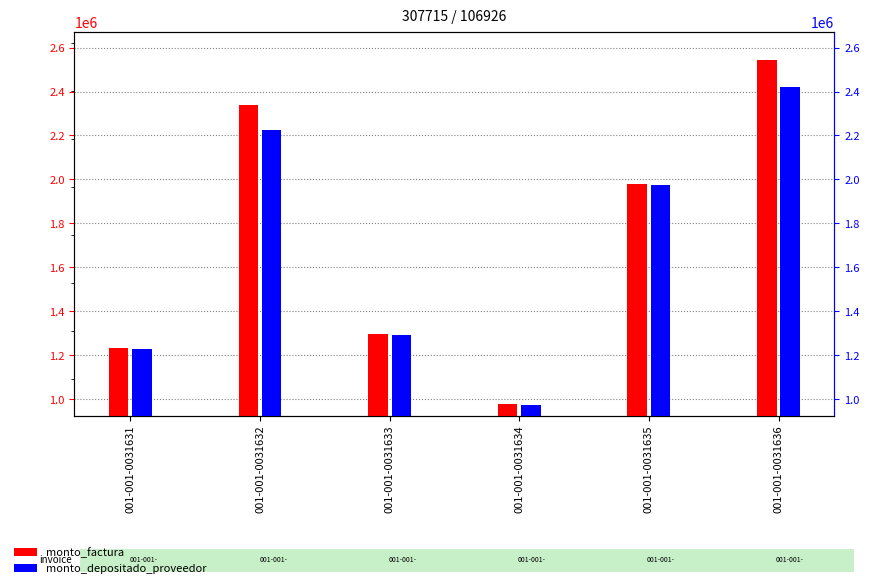

At which category is the sum across all series the highest?

001-001-0031636